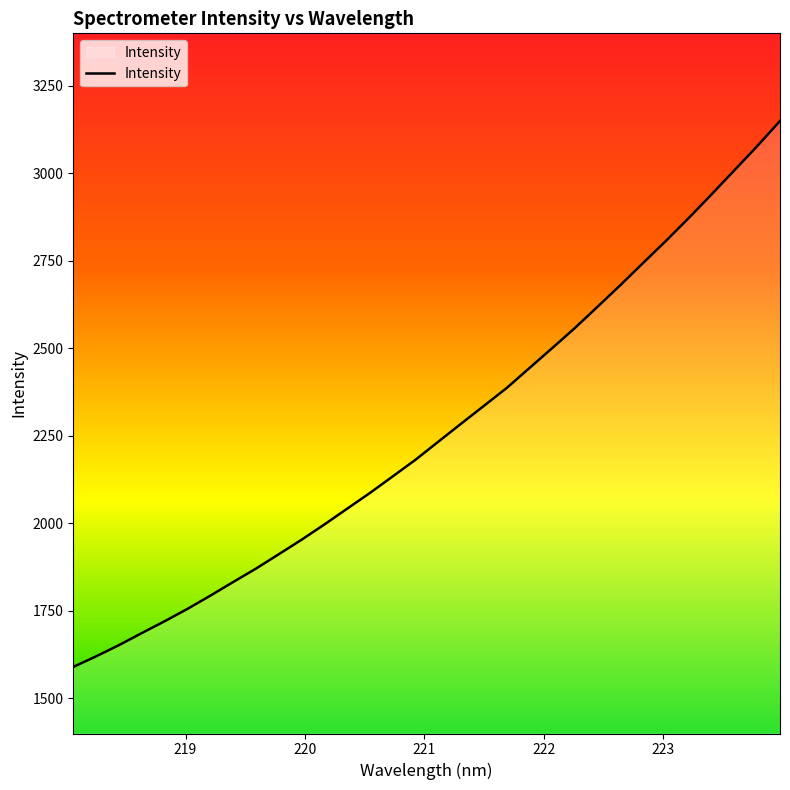

What is the minimum value shown in the chart?

1590.1